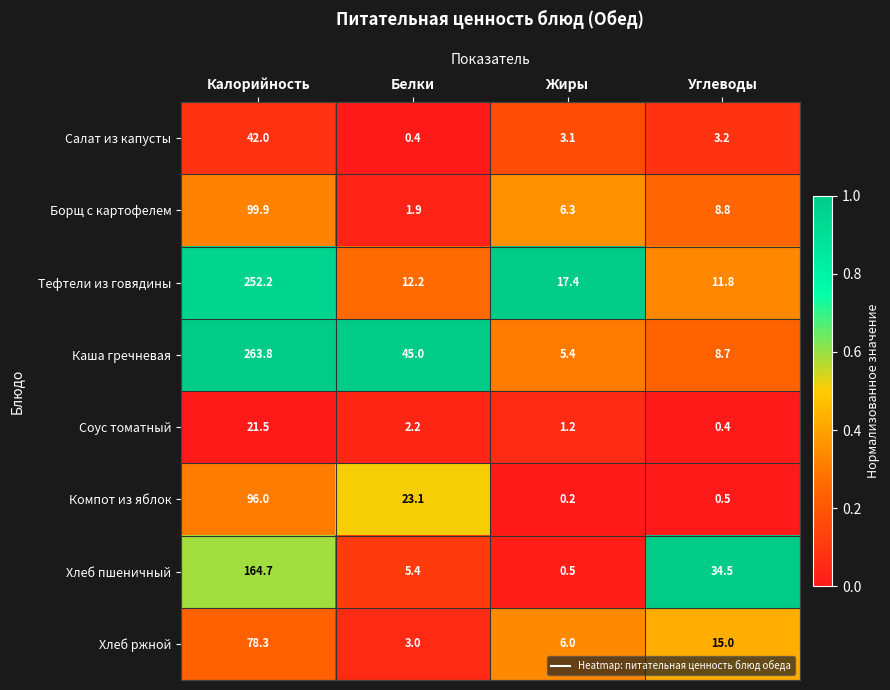

What is the difference between the highest and lowest values at Белки?

44.6